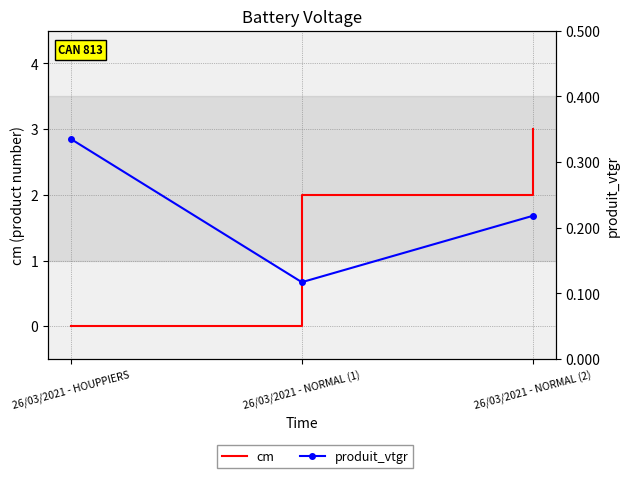

Reading left to right, extract all data points from this chart.

cm: 0.0	2.0	3.0
produit_vtgr: 0.3	0.1	0.2